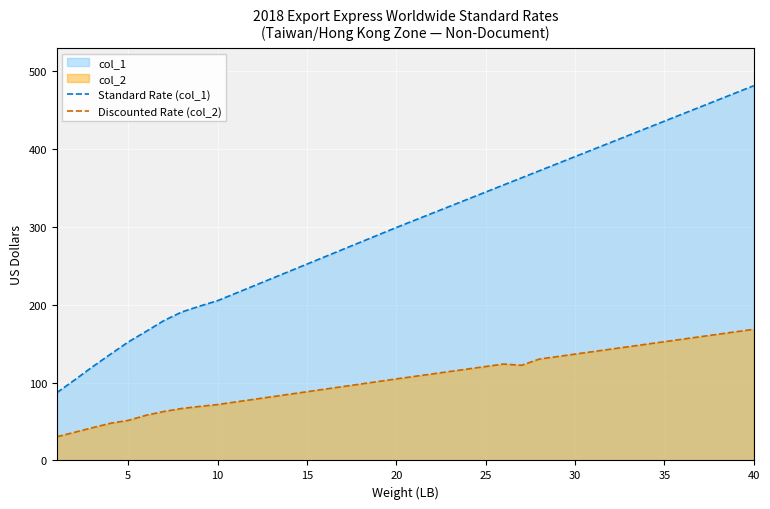

What are all the series names shown in the legend?

Standard Rate (col_1), Discounted Rate (col_2)